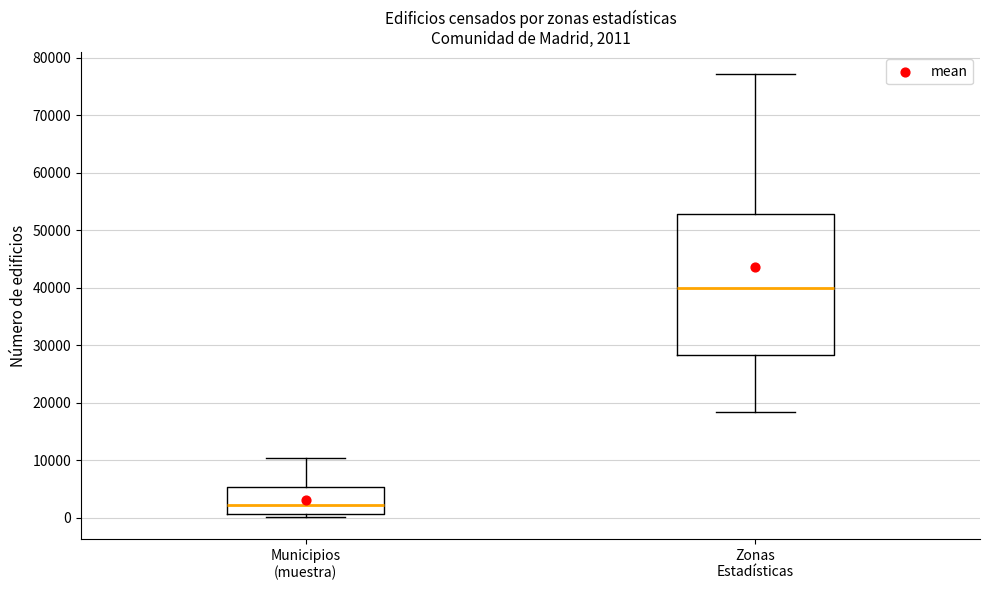

Which box is the tallest, from its lower edge to its upper edge?

Zonas Estadísticas